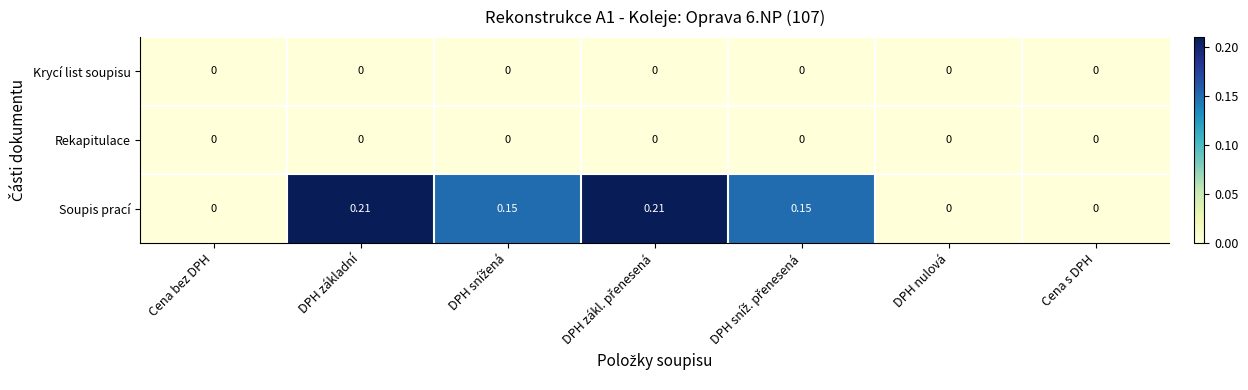

Which series has the largest range (max minus min)?

Soupis prací